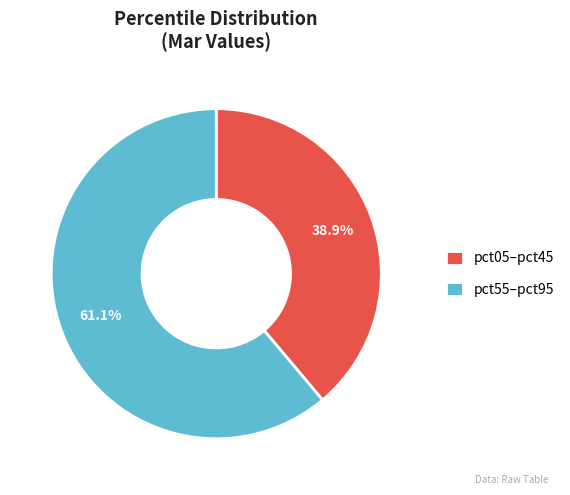

What is the majority slice?

pct55–pct95